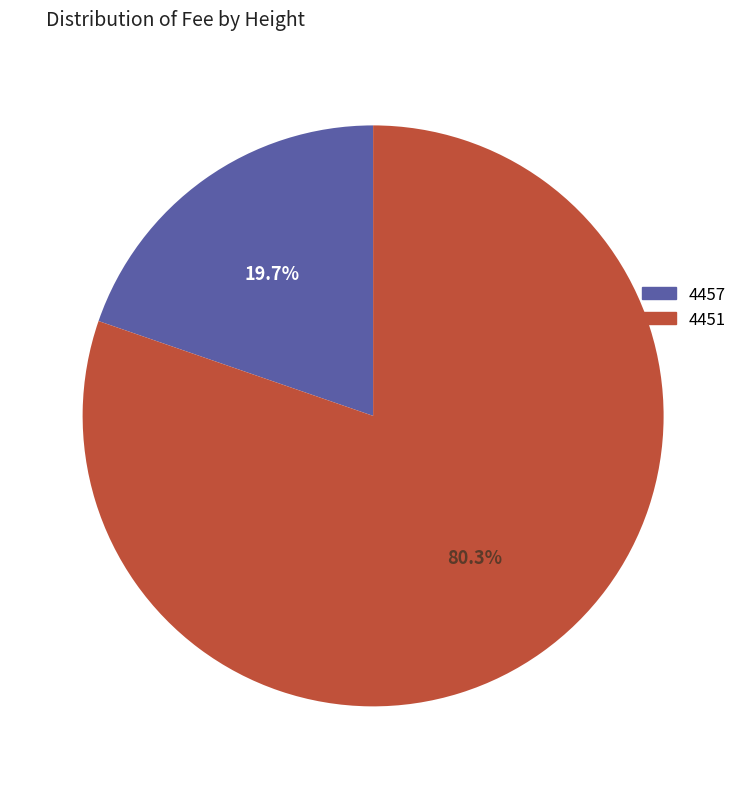

Which has a higher value, 4451 or 4457?

4451